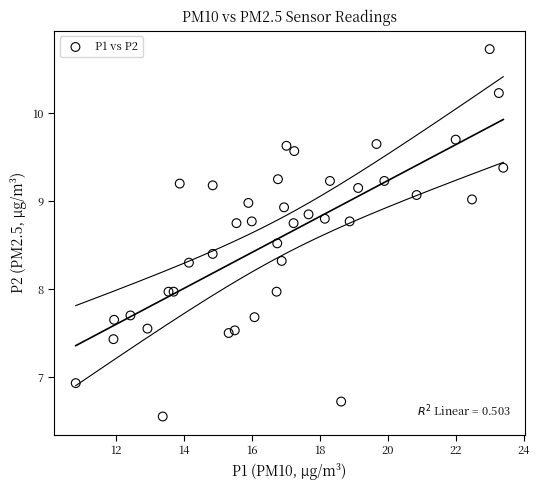

What is the range of X values (max minus min)?

12.6